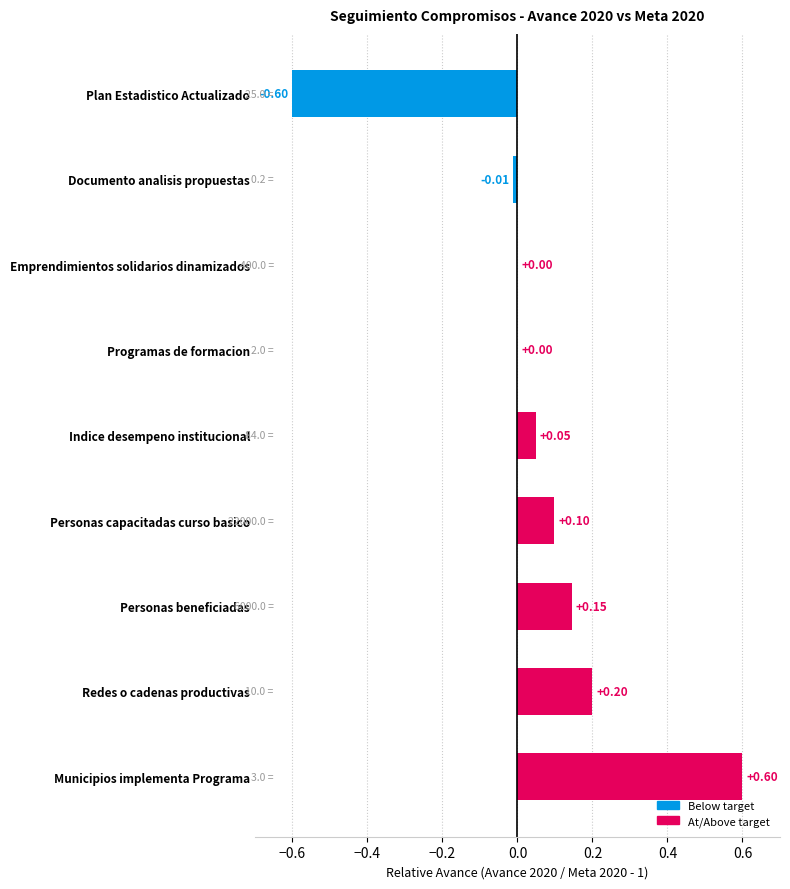

What is the sum of all values?

0.5